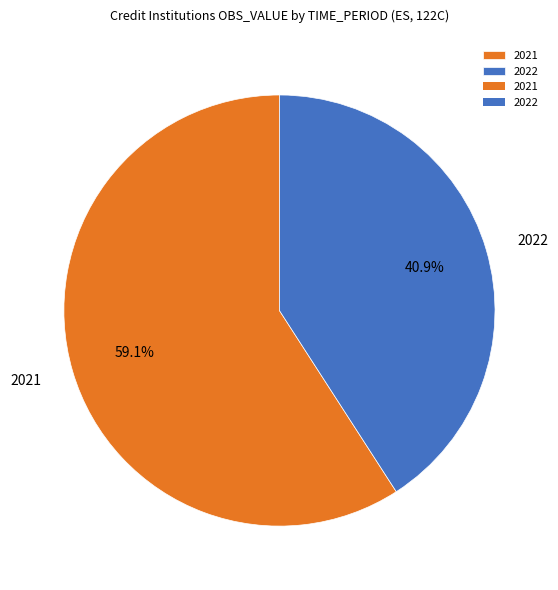

Which slice is the largest?

2021